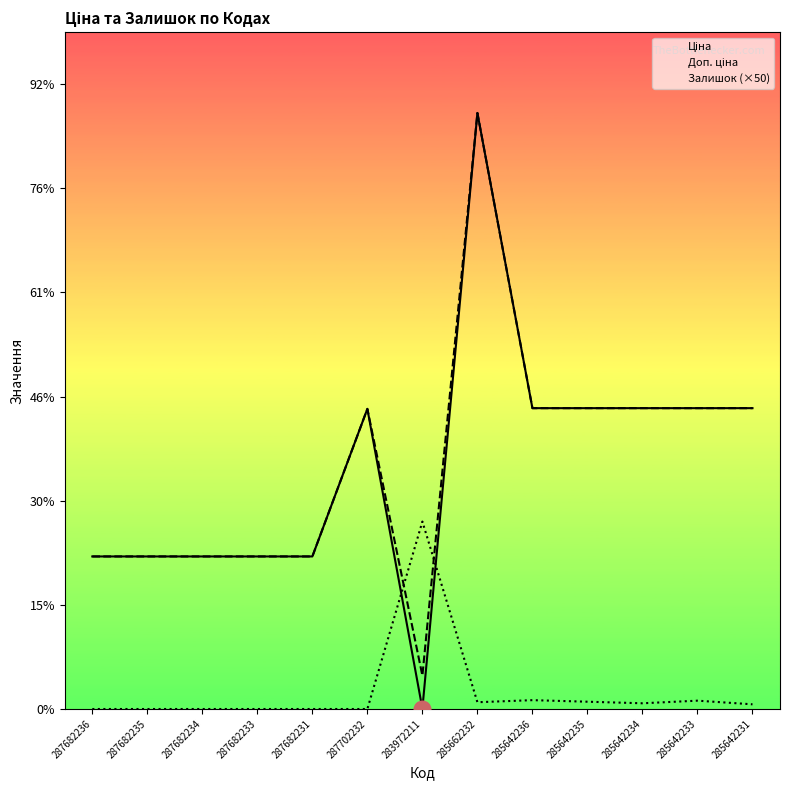

Rank the series by their maximum value, from lowest to highest.

Залишок (×50), Ціна, Доп. ціна